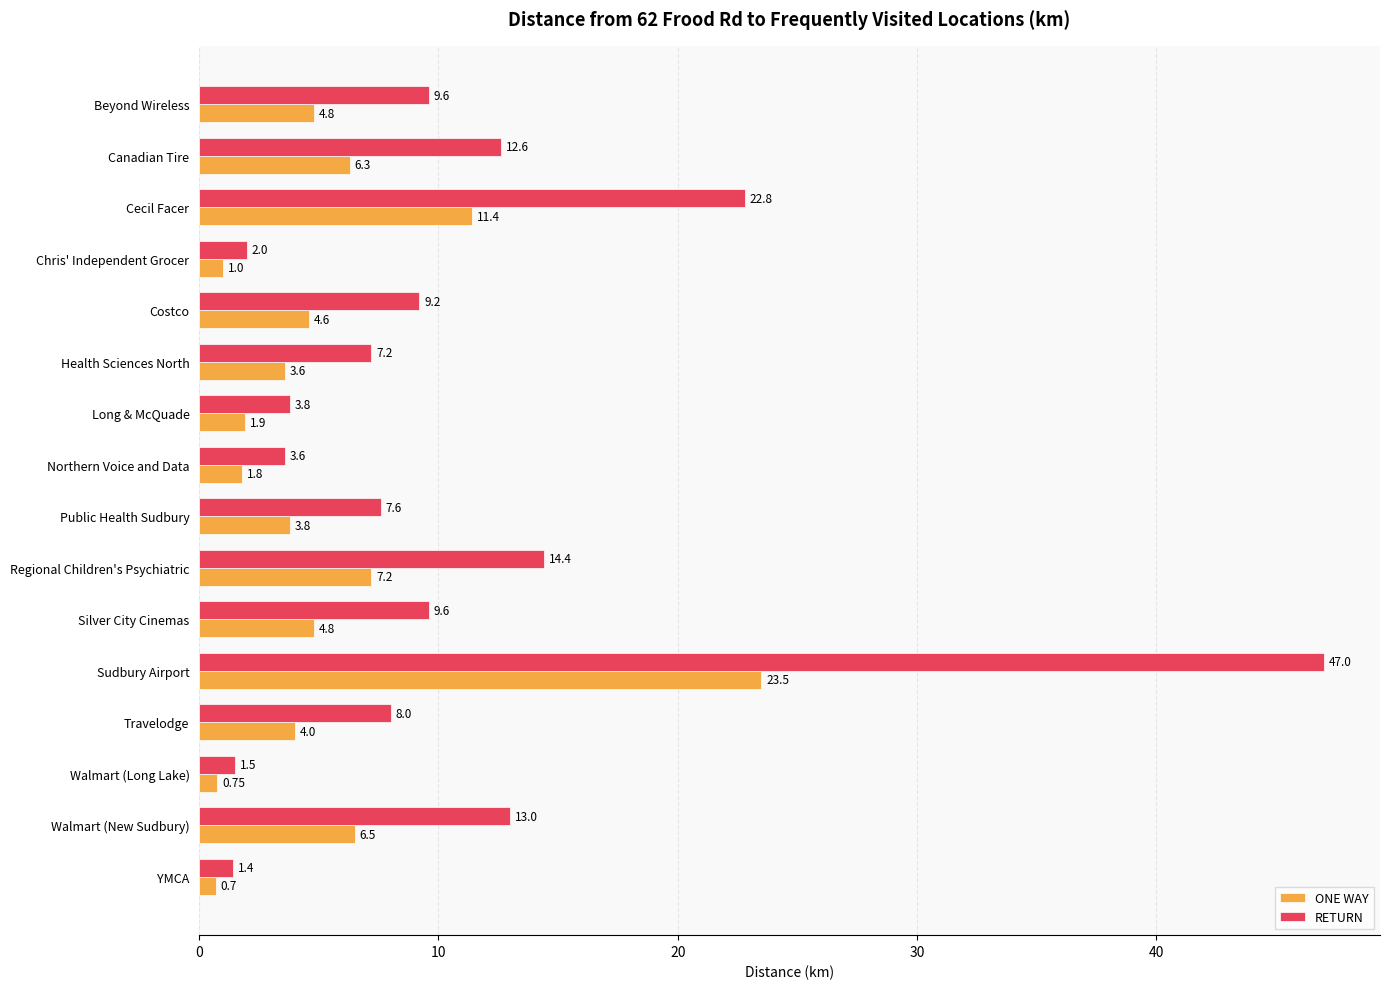

Which series has the largest range (max minus min)?

RETURN